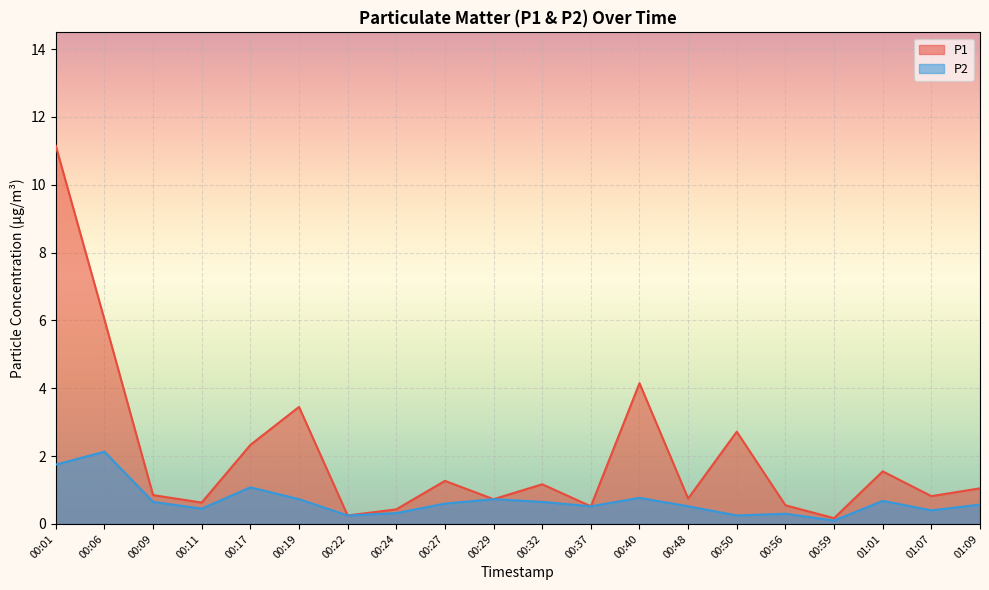

How many series are shown in this chart?

2